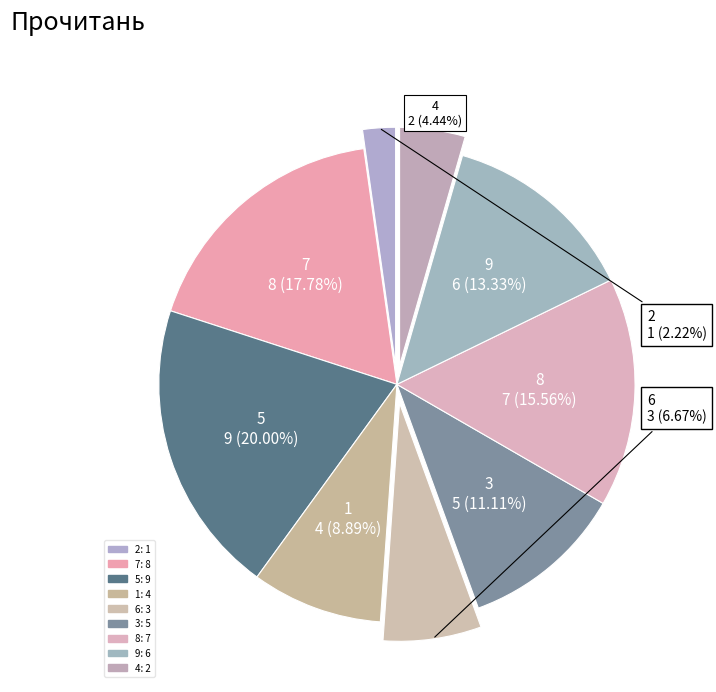

How many segments does this pie chart have?

9